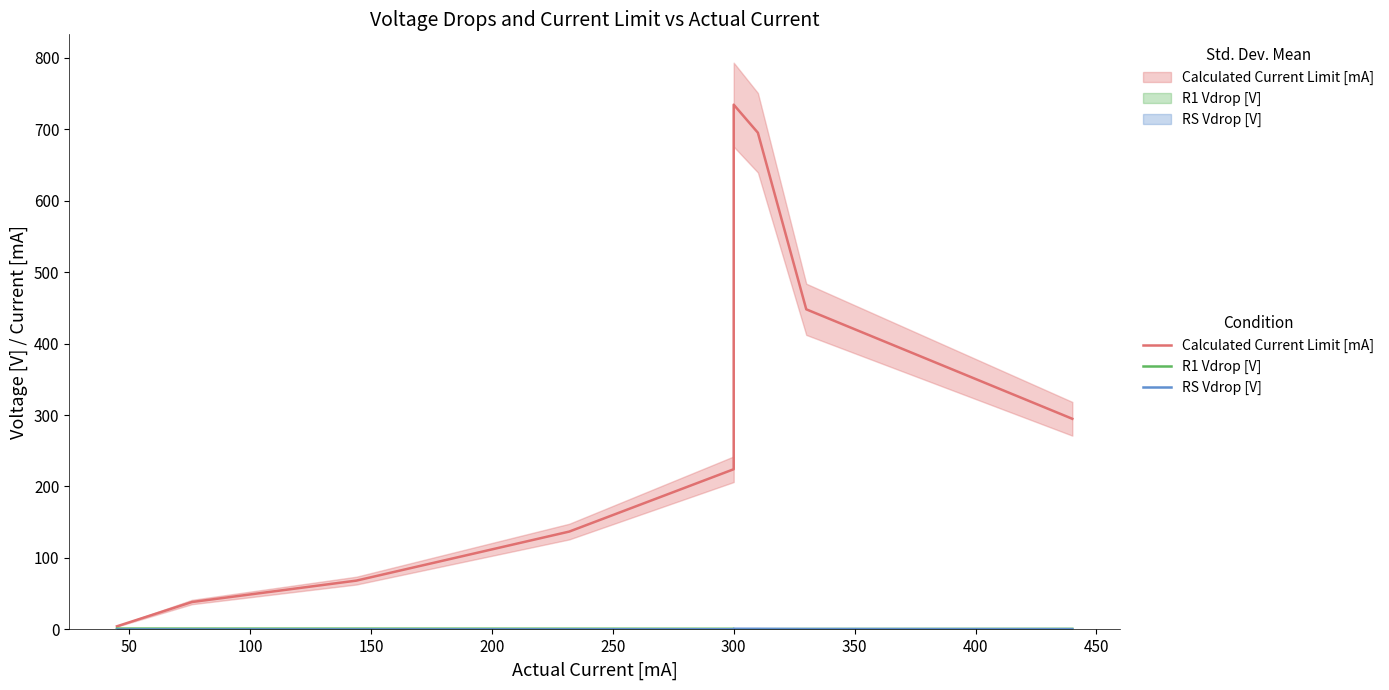

What is the difference between the second highest and second lowest values in the Calculated Current Limit [mA] series?

667.8